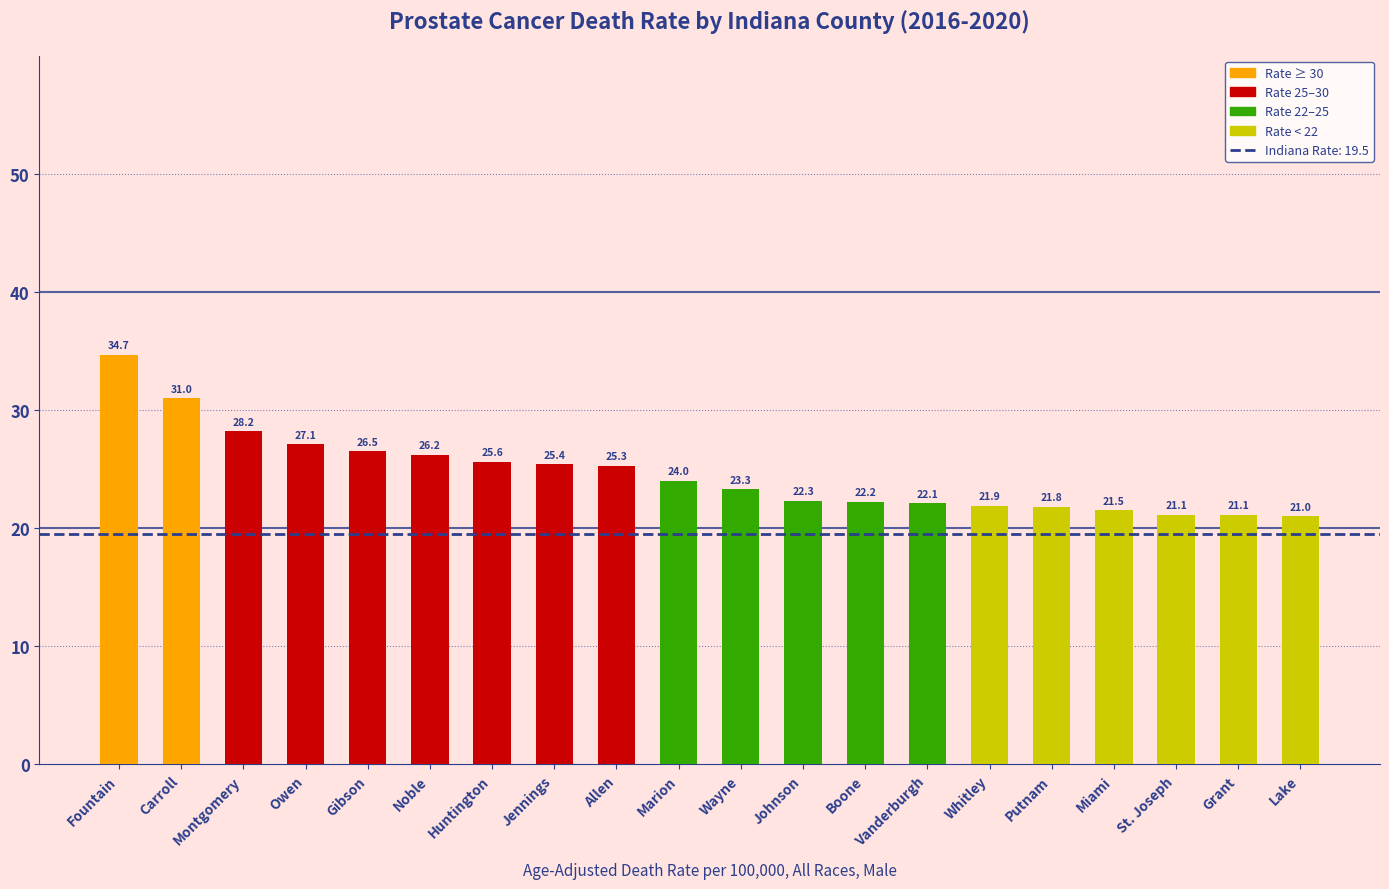

Read the value at Noble.

26.2